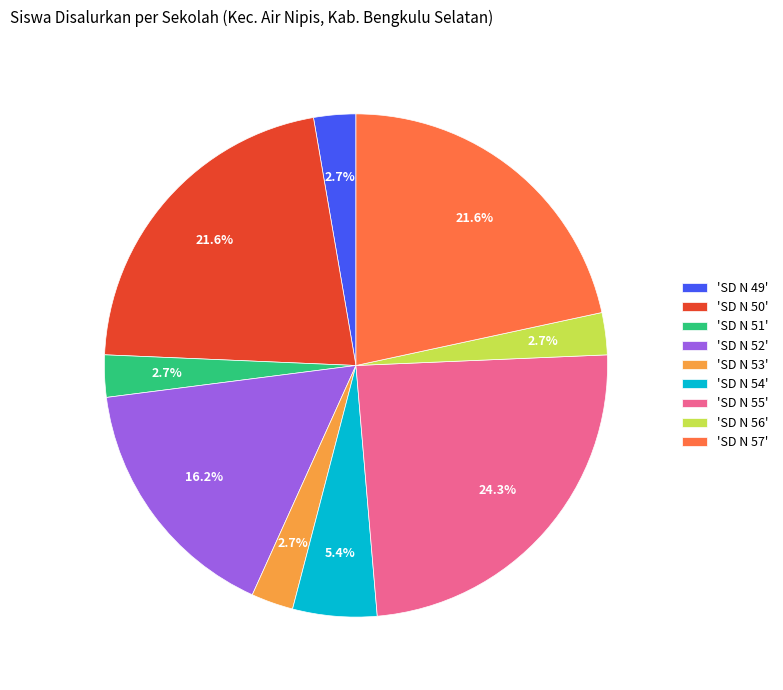

Which slice is the largest?

'SD N 55'